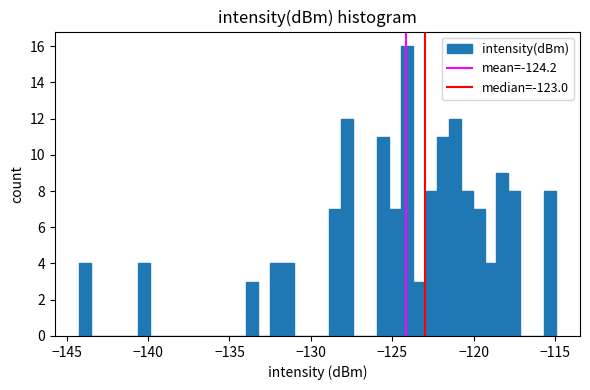

Around what value on the x-axis is the tallest bar? Give the approximate position of its centre, as read against the axis.

-124.0